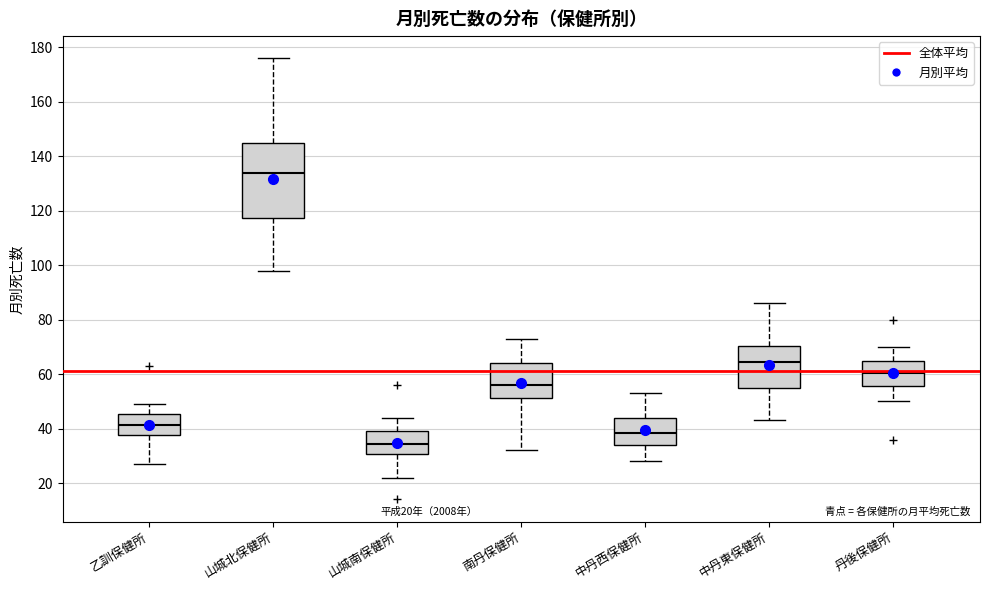

Which box is the tallest, from its lower edge to its upper edge?

山城北保健所